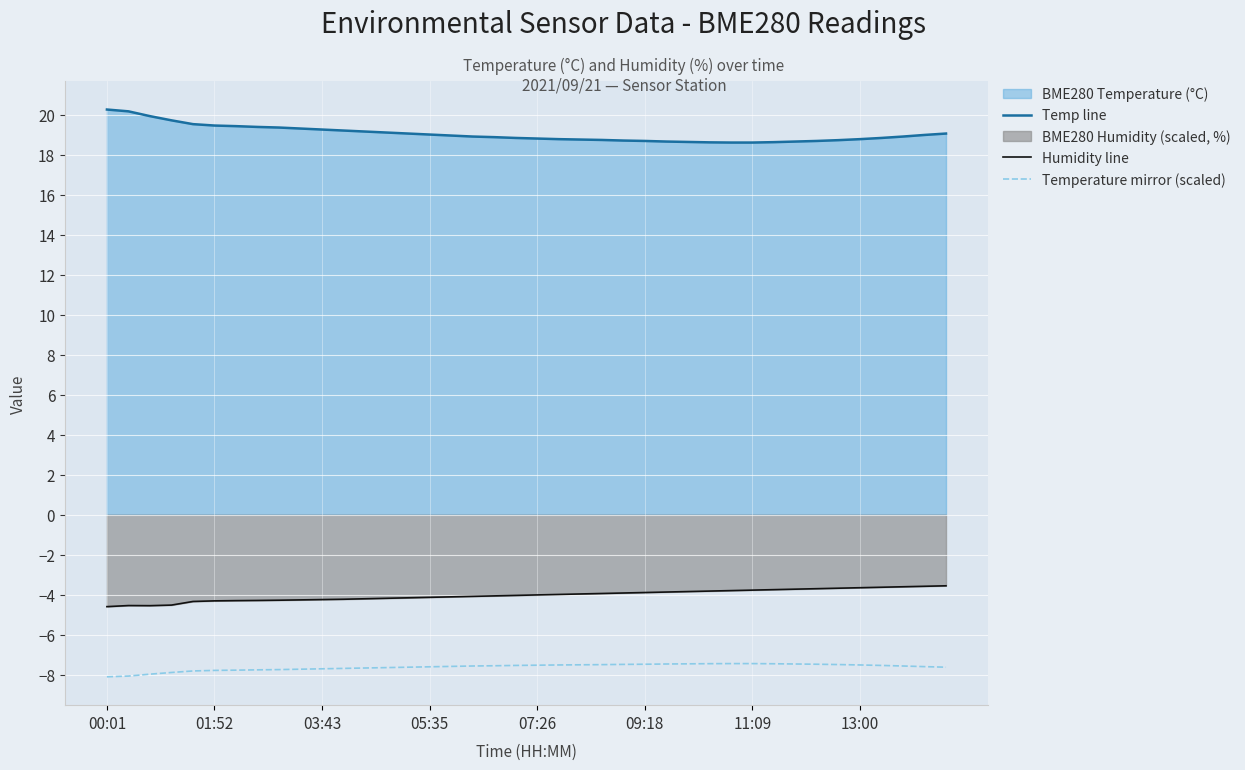

Which category has the lowest value across all series?

00:01